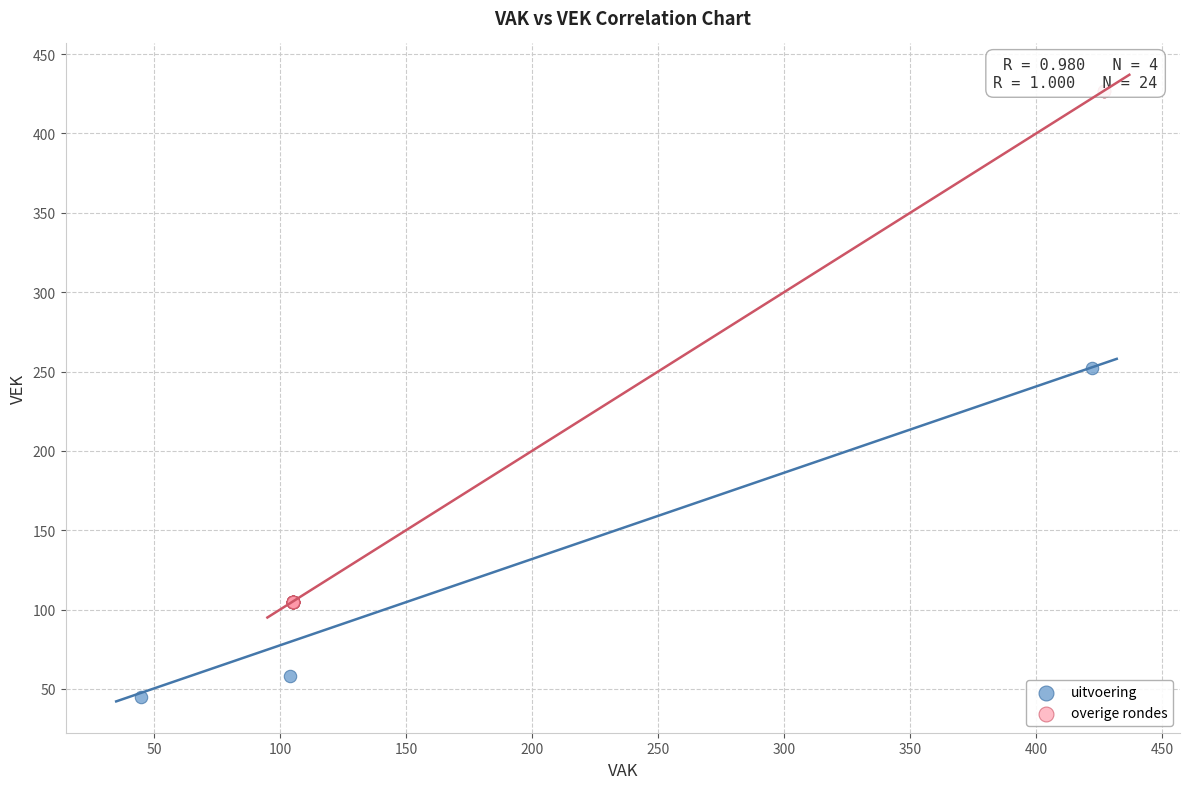

Which series has the widest spread of Y values?

overige rondes